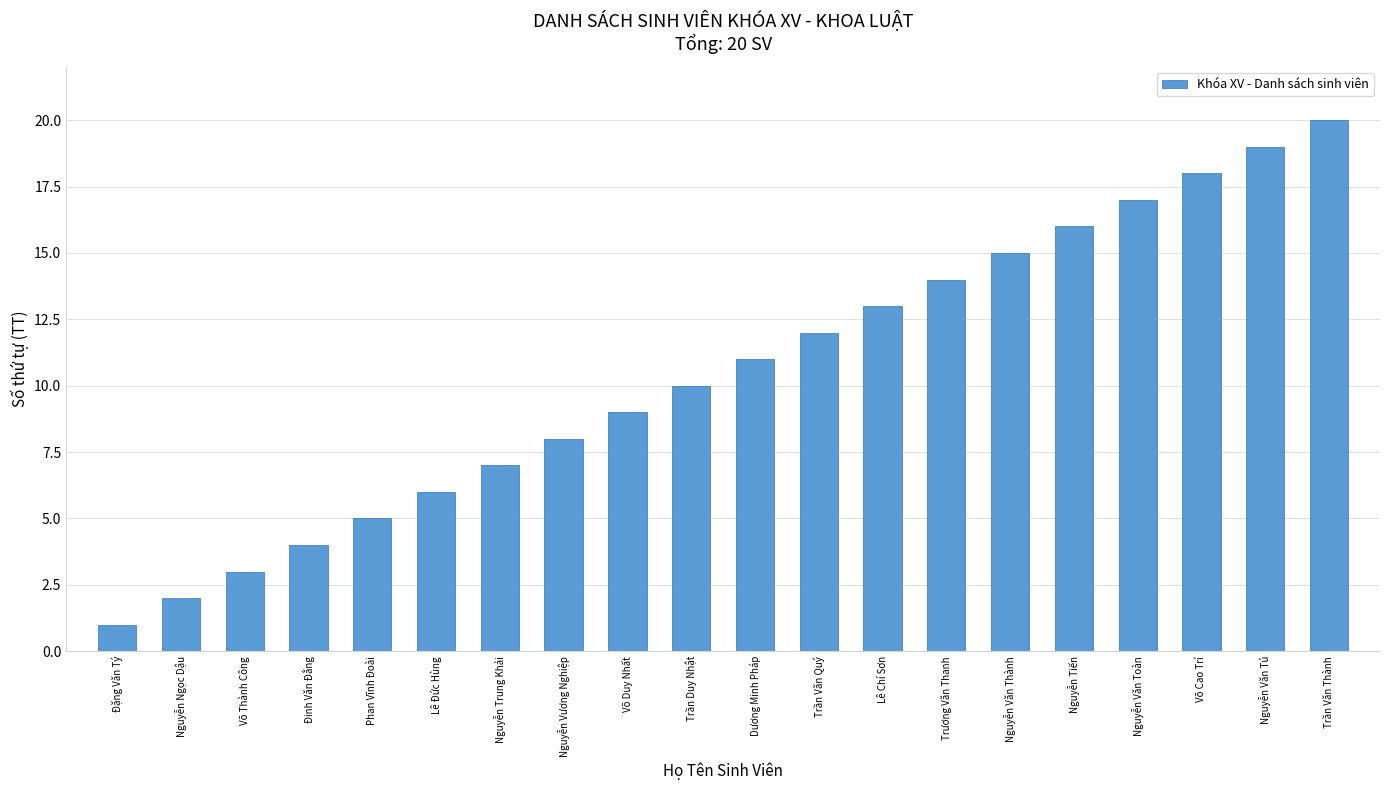

How many bars are there in total?

20